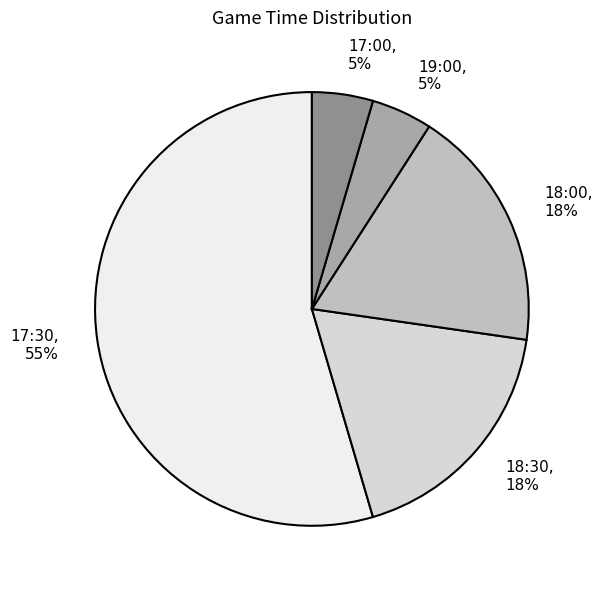

To the nearest percent, what is the average slice percentage?

20%